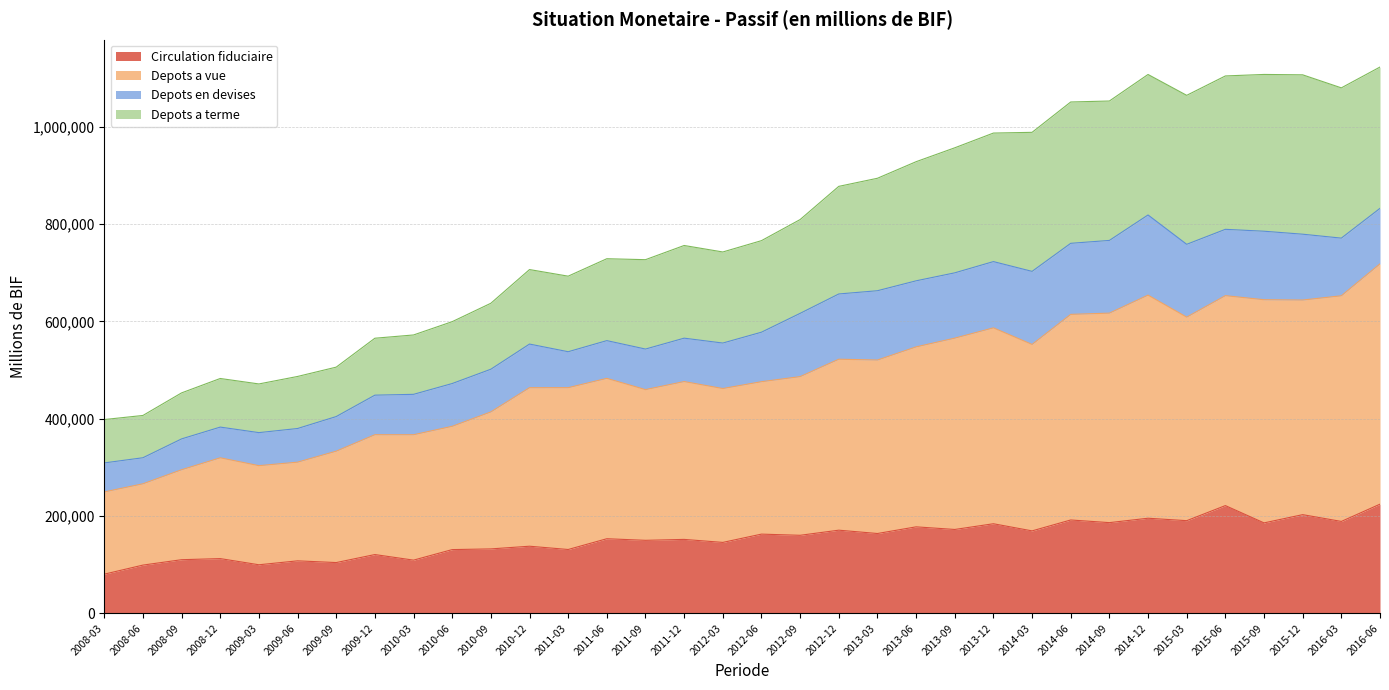

The Circulation fiduciaire series shows 109456.8 at 2010-03. True or false?

True